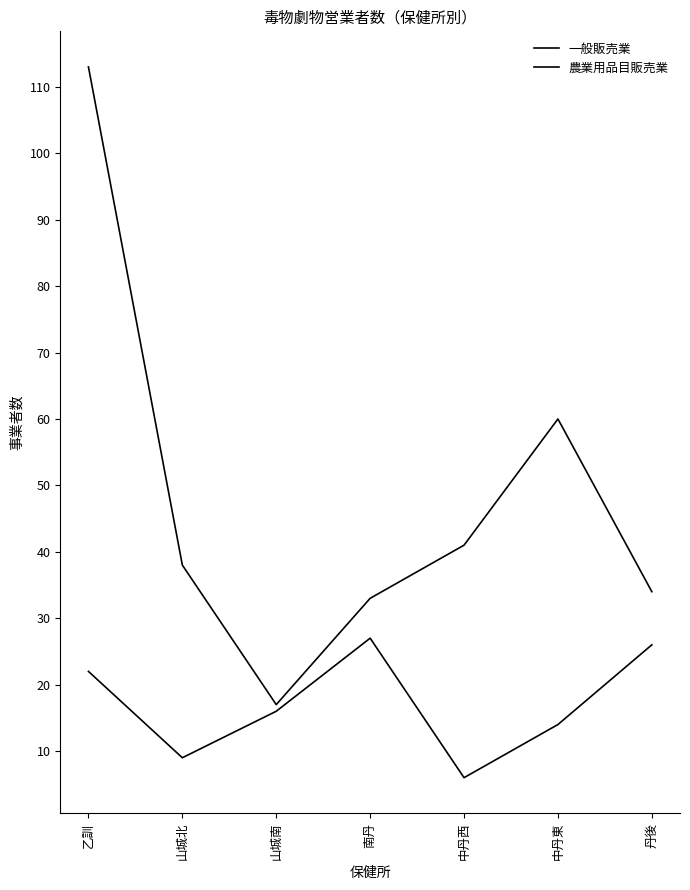

What is the average value of the 農業用品目販売業 series?

17